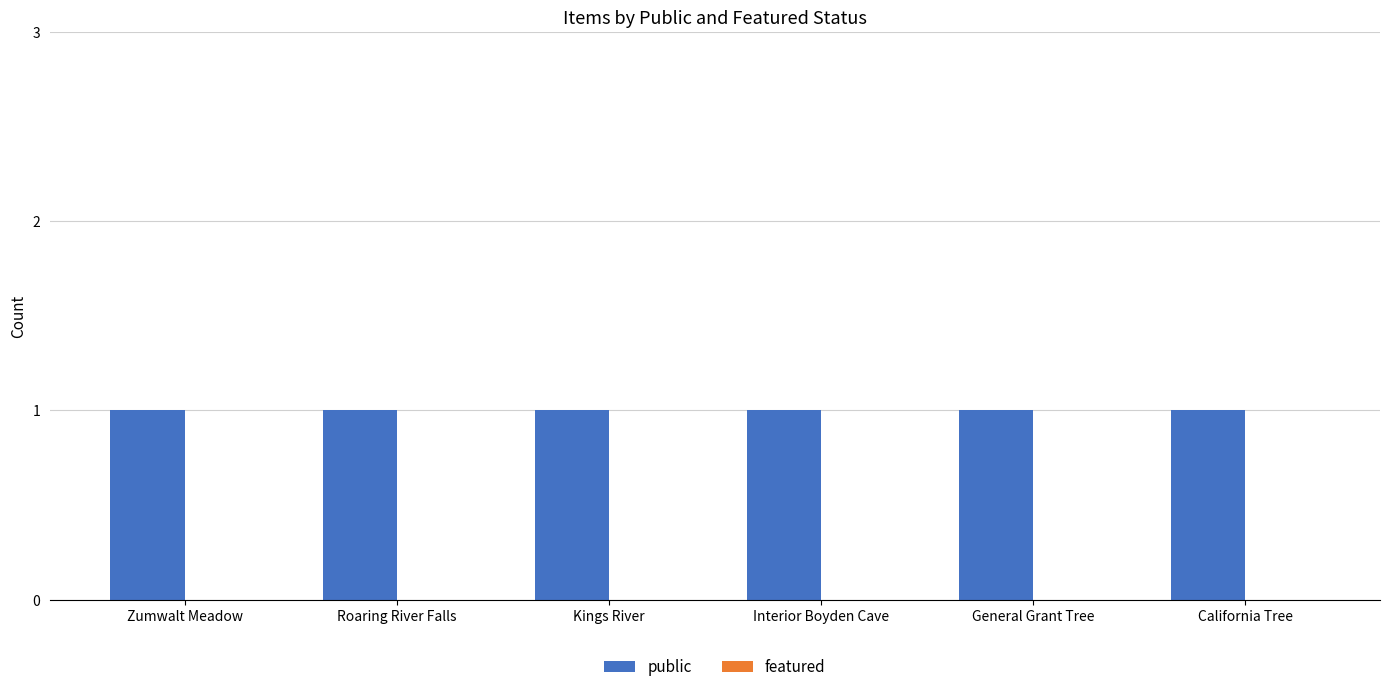

How many distinct data groups are displayed?

2